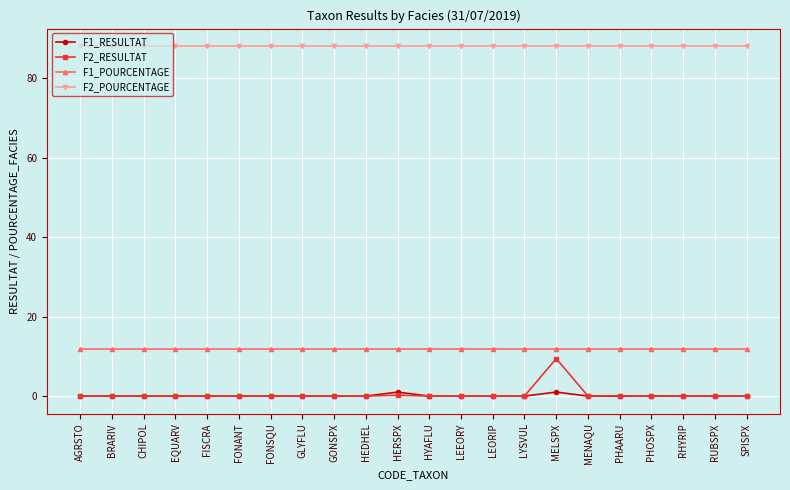

What is the value of the F1_POURCENTAGE point at the 11th from the left?

12.0